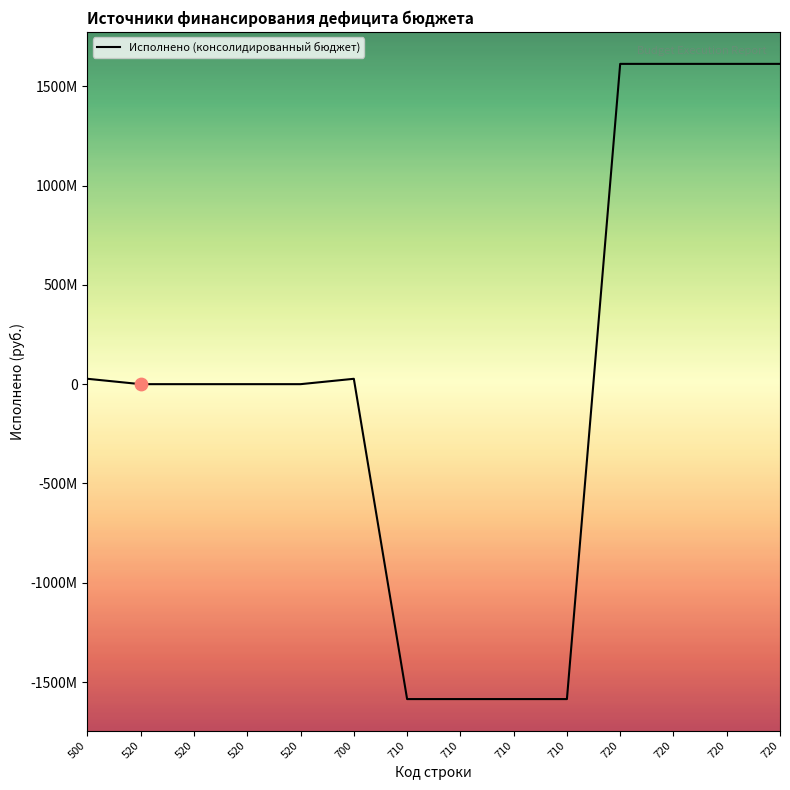

Which has a higher value, 720 or 520?

720